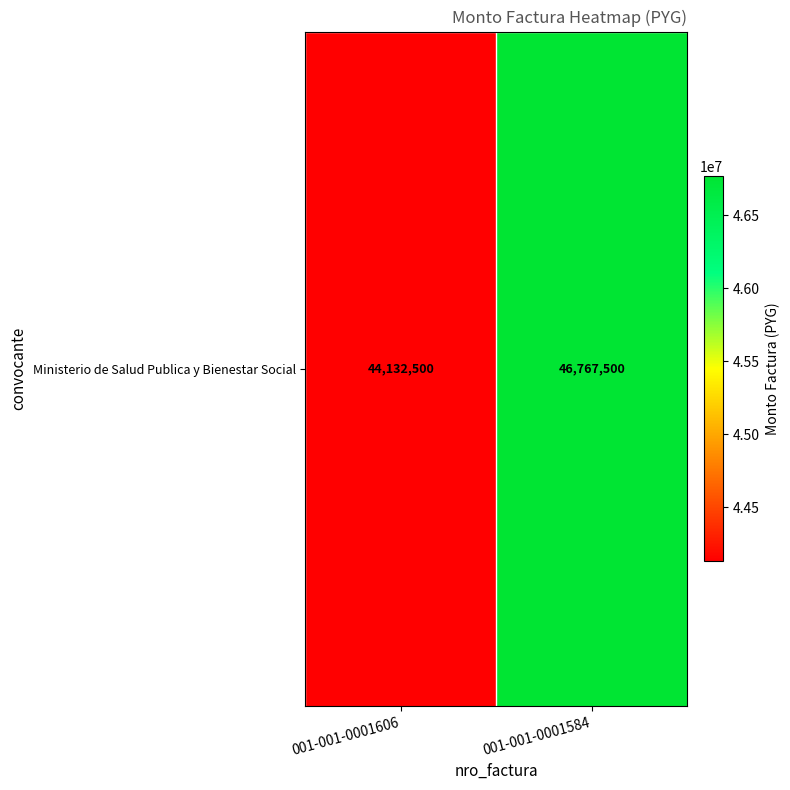

Reading left to right, list all the values displayed in this chart.

44132500	46767500